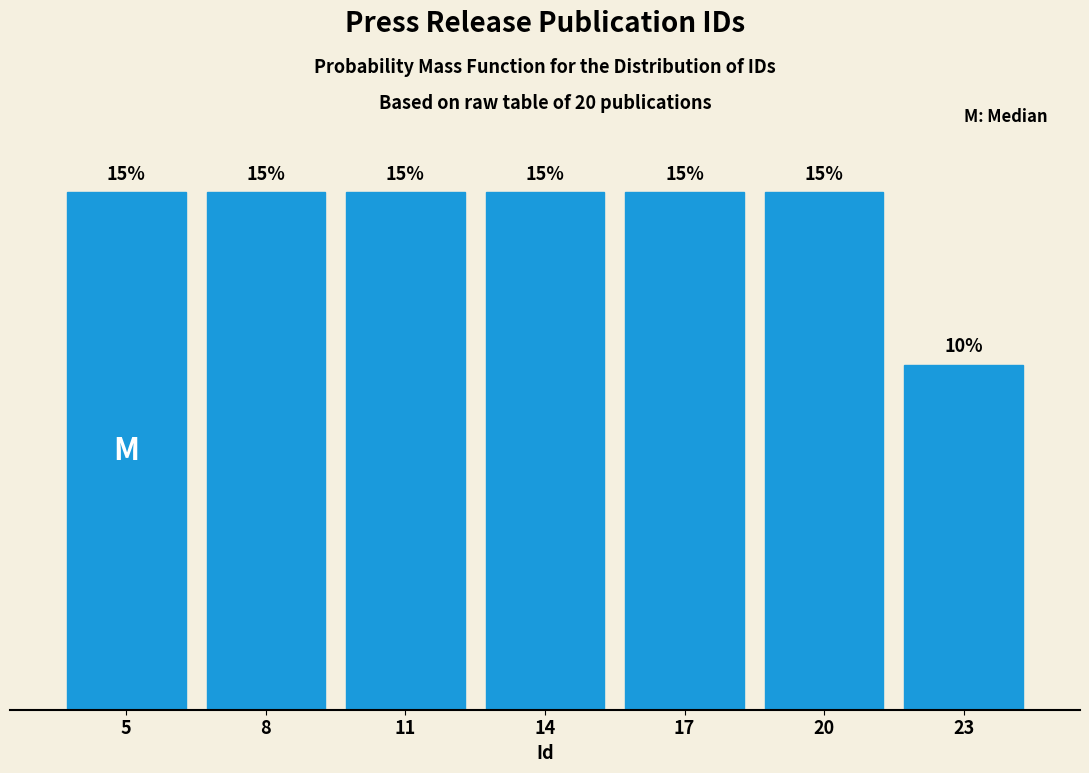

Does the chart contain any negative values?

No